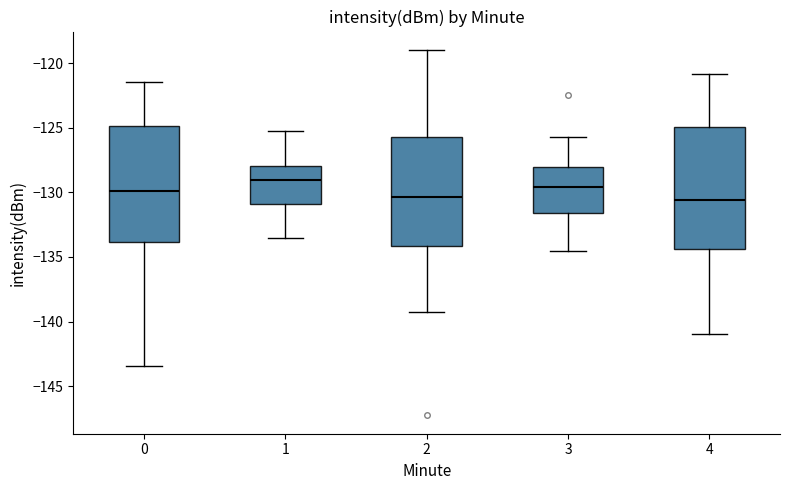

Where is the upper edge of the box at x = 1 on the y-axis? The values are not printed on the chart, so give them approximately, as read against the axis.

-128.0